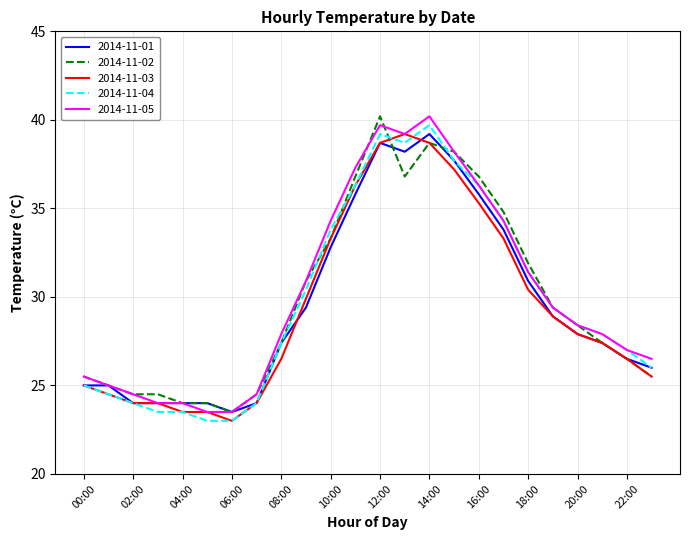

Reading right to left, what are all the values shown in this chart?

2014-11-01: 26.0	26.5	27.4	27.9	28.9	30.9	33.8	35.8	37.7	39.2	38.2	38.7	35.8	32.8	29.4	27.4	24.0	23.5	24.0	24.0	24.0	24.0	25.0	25.0
2014-11-02: 25.5	26.5	27.4	28.4	29.4	31.9	34.8	36.8	38.2	38.7	36.8	40.2	36.8	33.3	30.9	27.4	24.5	23.5	24.0	24.0	24.5	24.5	25.0	25.5
2014-11-03: 25.5	26.5	27.4	27.9	28.9	30.4	33.3	35.3	37.2	38.7	39.2	38.7	36.3	33.3	29.9	26.5	24.0	23.0	23.5	23.5	24.0	24.0	24.5	25.0
2014-11-04: 26.0	27.0	27.9	28.4	29.4	31.4	34.3	36.3	37.7	39.7	38.7	39.2	36.3	33.8	30.4	27.4	24.0	23.0	23.0	23.5	23.5	24.0	24.5	25.0
2014-11-05: 26.5	27.0	27.9	28.4	29.4	31.4	34.3	36.3	38.2	40.2	39.2	39.7	37.3	34.3	30.9	27.9	24.5	23.5	23.5	24.0	24.0	24.5	25.0	25.5